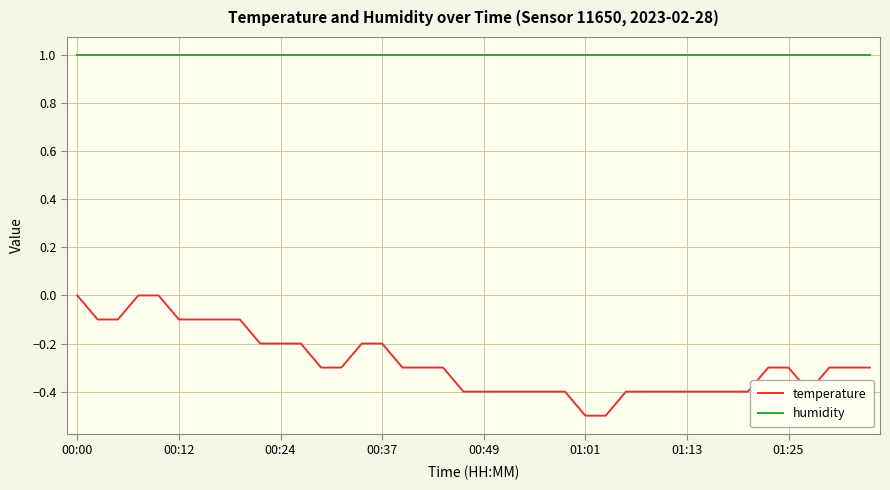

Which series has the largest range (max minus min)?

temperature